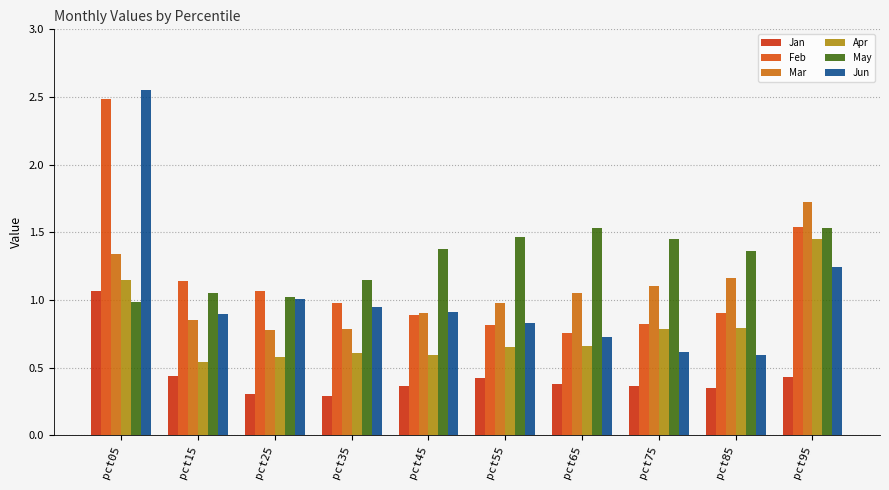

List the labels in order of Mar value, smallest first.

pct25, pct35, pct15, pct45, pct55, pct65, pct75, pct85, pct05, pct95